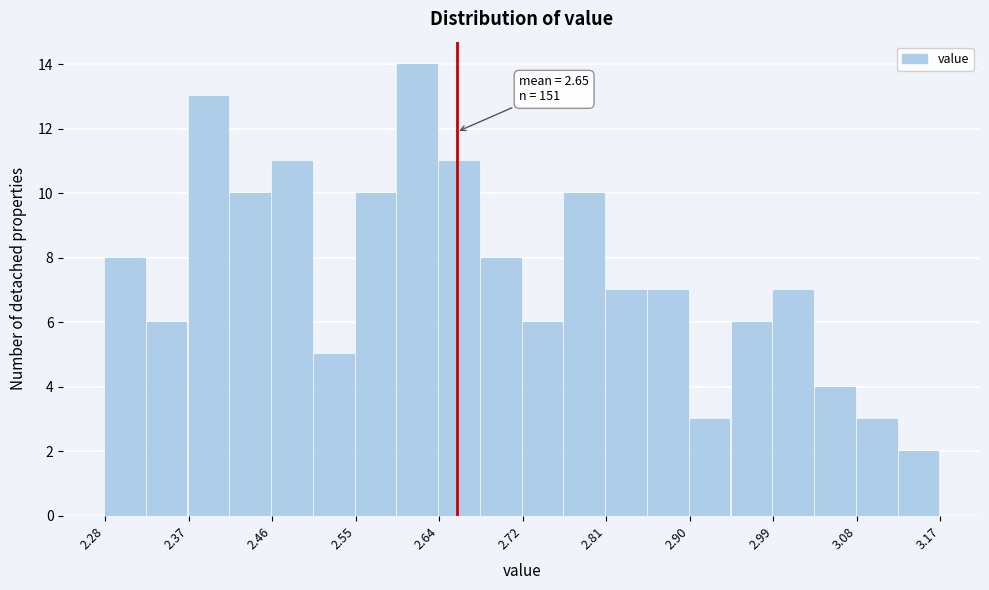

Which range on the x-axis has the tallest bar?

2.59 to 2.64